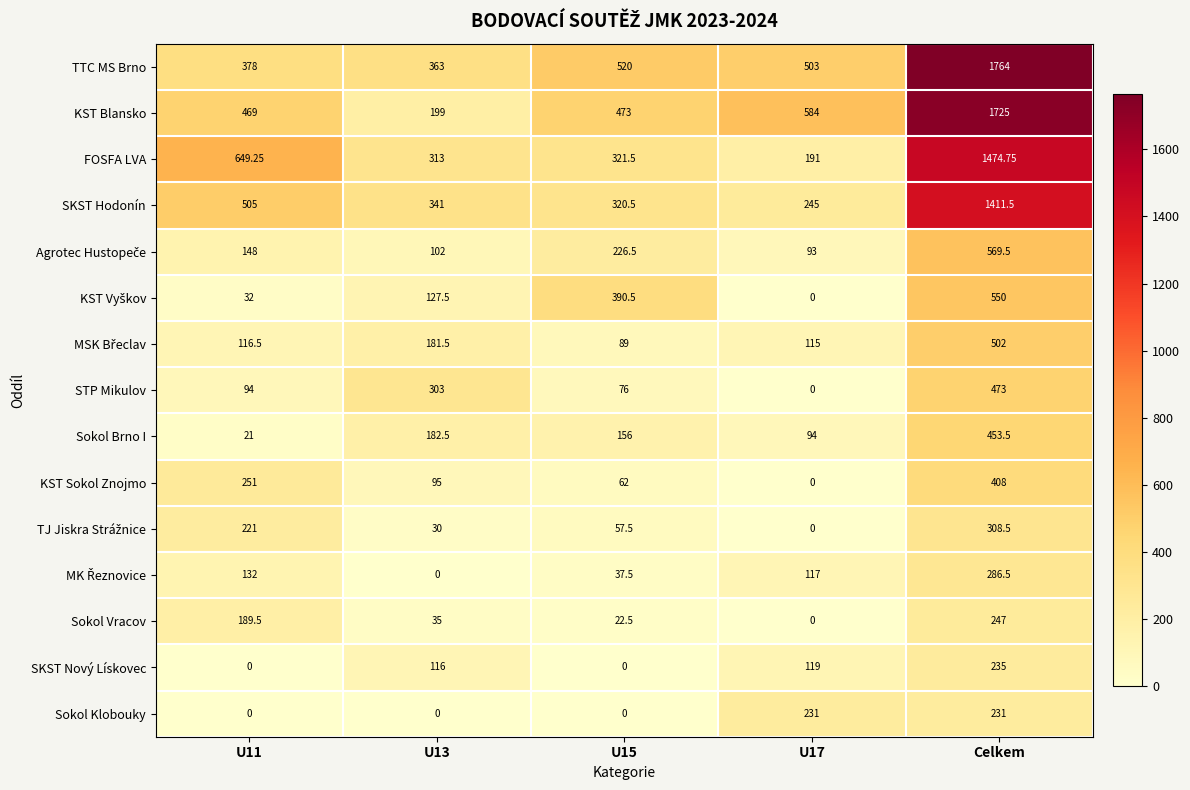

How many categories are shown in the chart?

5